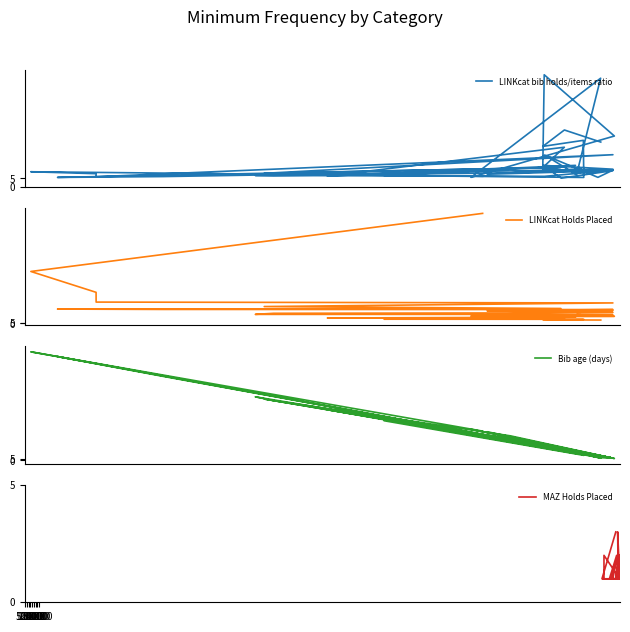

What is the label of the 8th point from the left?

35000